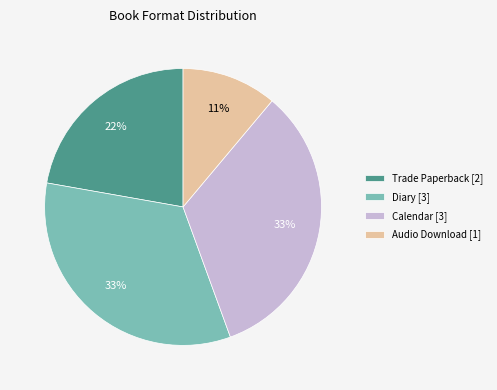

To the nearest percent, what portion does Audio Download [1] represent?

11%